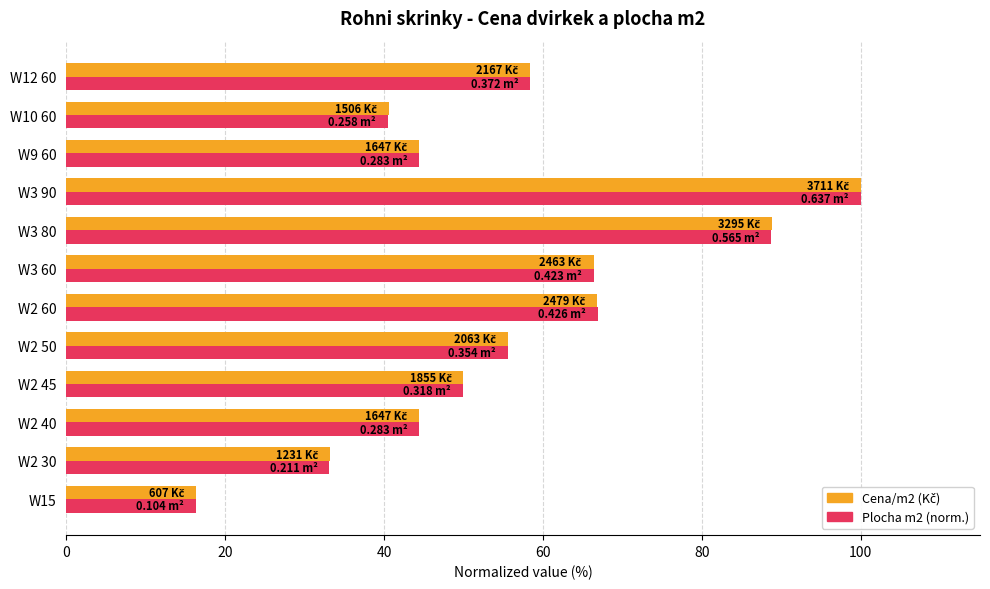

Which series has the largest range (max minus min)?

Plocha m2 (norm.)